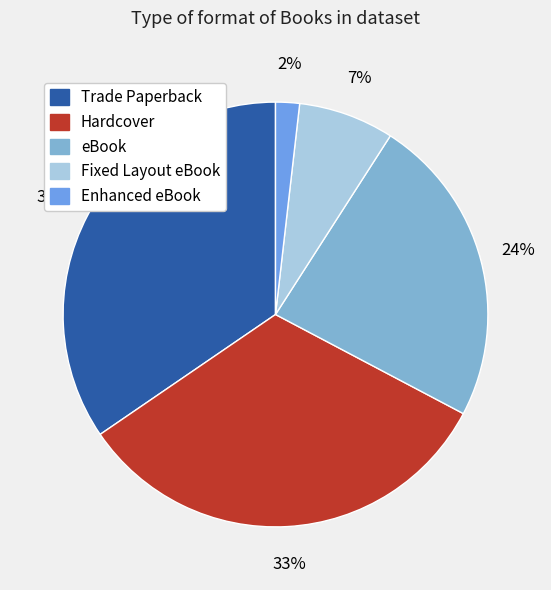

Which category has the biggest portion of the pie?

Trade Paperback